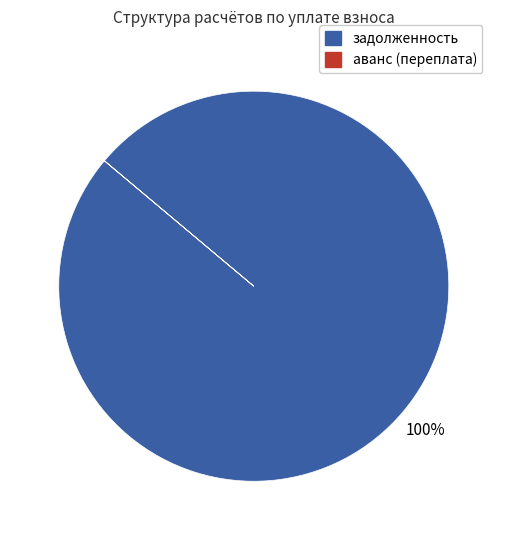

What is the largest slice in the pie chart?

задолженность